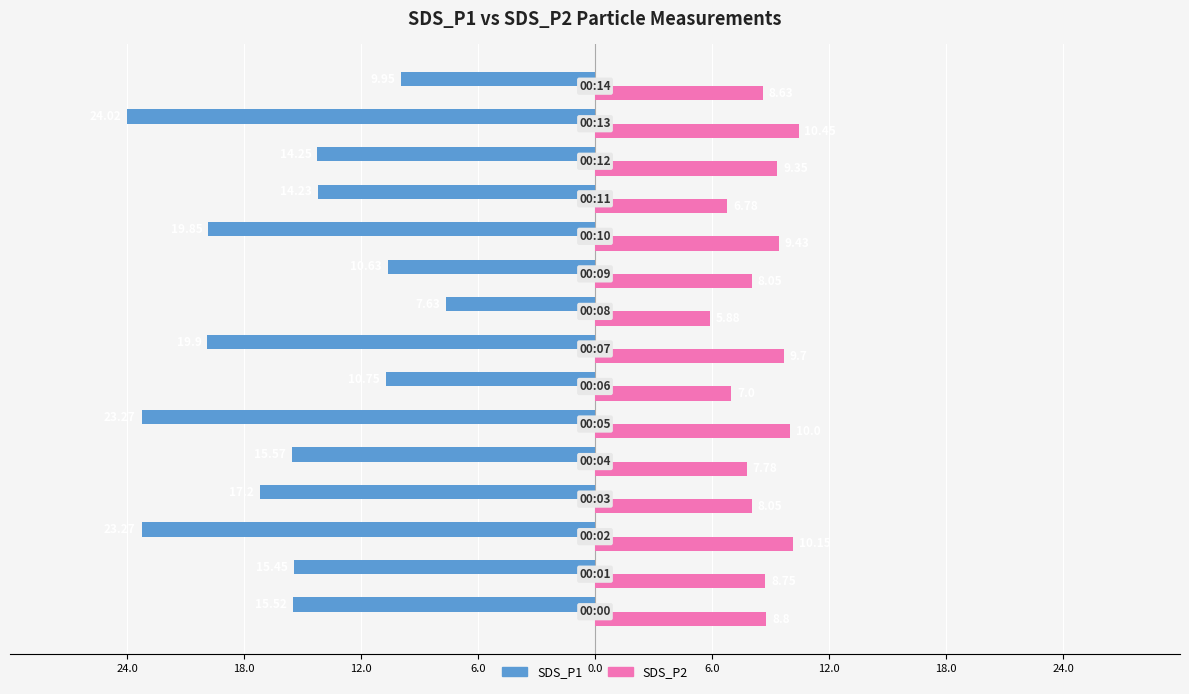

What are all the series names shown in the legend?

SDS_P1, SDS_P2